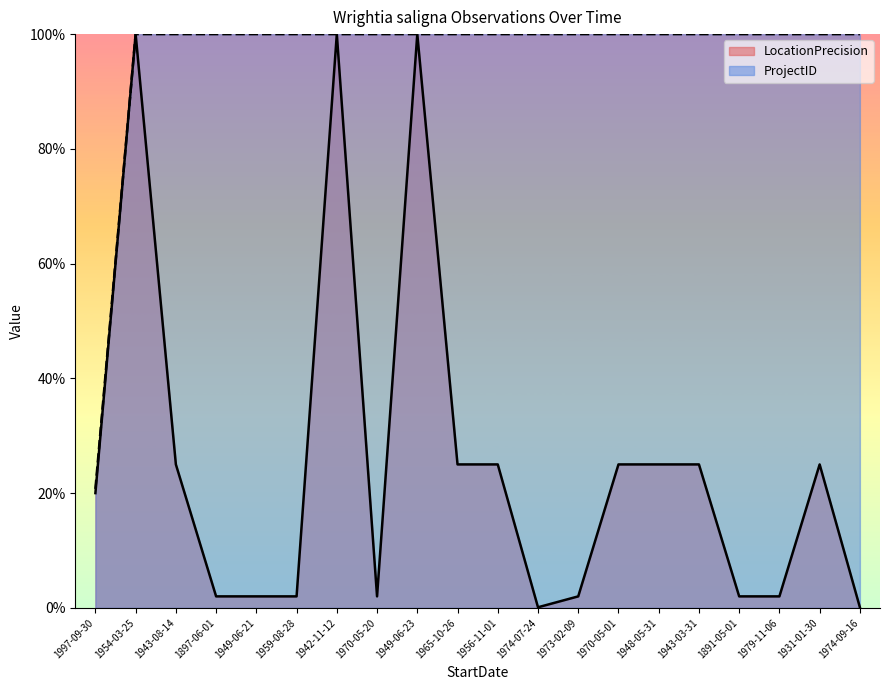

What is the total value across all series at 1970-05-20?

102.0